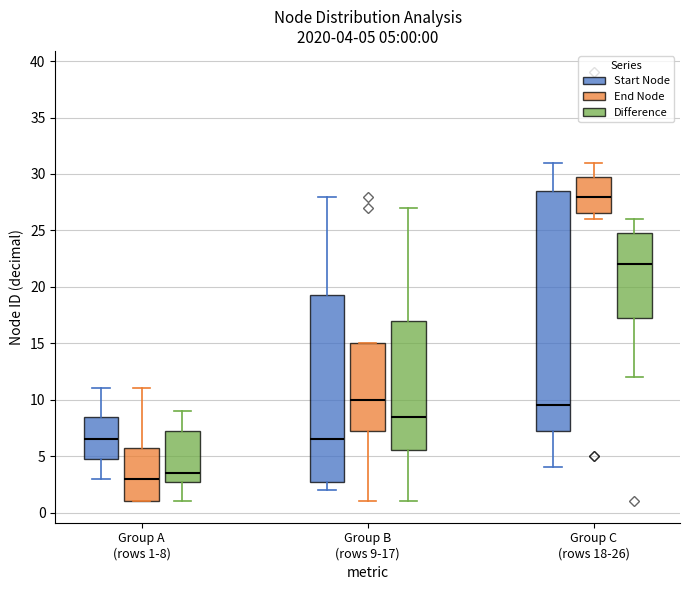

Which box has the lowest median line?

Group A (rows 1-8) (End Node)